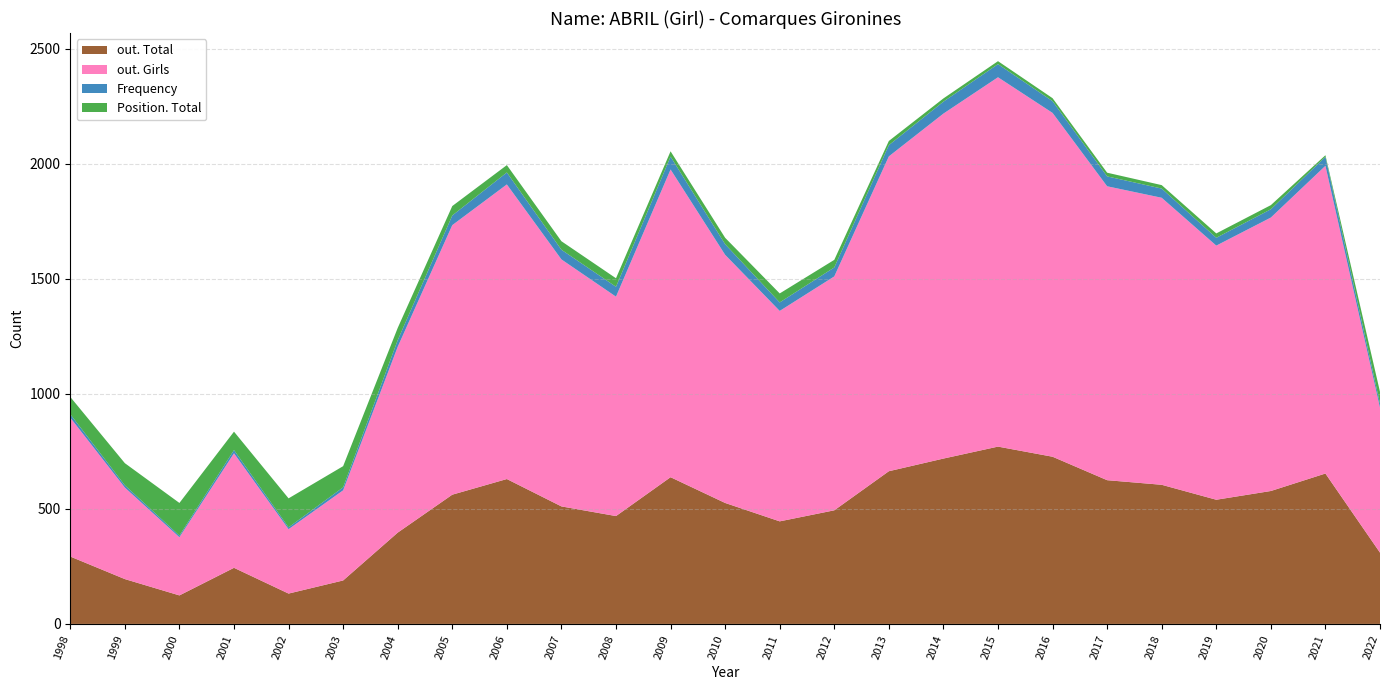

Reading right to left, transcribe all the data shown in this chart.

out. Total: 2022=310	2021=654	2020=578	2019=540	2018=605	2017=625	2016=727	2015=771	2014=719	2013=664	2012=494	2011=446	2010=526	2009=638	2008=469	2007=511	2006=630	2005=562	2004=397	2003=189	2002=132	2001=244	2000=124	1999=195	1998=293
out. Girls: 2022=630	2021=1338	2020=1189	2019=1105	2018=1248	2017=1278	2016=1495	2015=1606	2014=1500	2013=1369	2012=1017	2011=915	2010=1079	2009=1338	2008=954	2007=1074	2006=1281	2005=1172	2004=808	2003=392	2002=280	2001=498	2000=253	1999=398	1998=604
Frequency: 2022=18	2021=39	2020=36	2019=34	2018=40	2017=43	2016=51	2015=57	2014=52	2013=49	2012=39	2011=37	2010=46	2009=56	2008=43	2007=42	2006=52	2005=42	2004=29	2003=13	2002=8	2001=14	2000=7	1999=10	1998=15
Position. Total: 2022=51	2021=7	2020=18	2019=19	2018=15	2017=16	2016=13	2015=13	2014=14	2013=18	2012=33	2011=39	2010=28	2009=23	2008=37	2007=37	2006=32	2005=41	2004=53	2003=92	2002=126	2001=80	2000=142	1999=96	1998=75